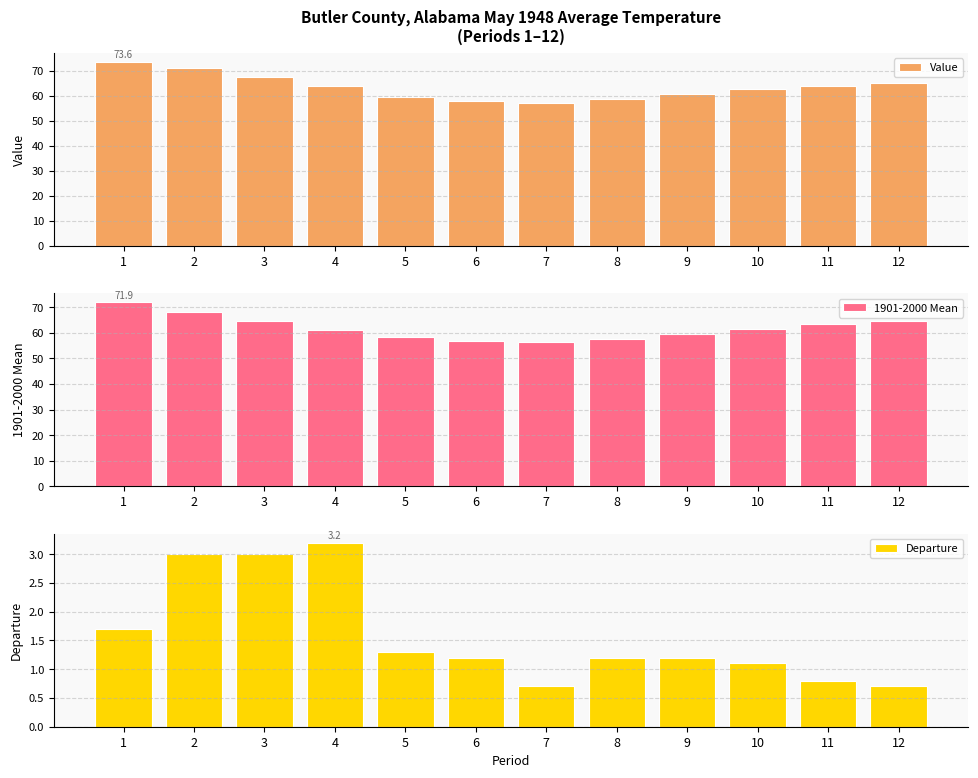

Reading left to right, list all the values displayed in this chart.

Value: 1=73.6	2=71.2	3=67.5	4=64.2	5=59.6	6=57.9	7=57.2	8=58.8	9=60.8	10=62.7	11=64.1	12=65.3
1901-2000 Mean: 1=71.9	2=68.2	3=64.5	4=61.0	5=58.3	6=56.7	7=56.5	8=57.6	9=59.6	10=61.6	11=63.3	12=64.6
Departure: 1=1.7	2=3.0	3=3.0	4=3.2	5=1.3	6=1.2	7=0.7	8=1.2	9=1.2	10=1.1	11=0.8	12=0.7